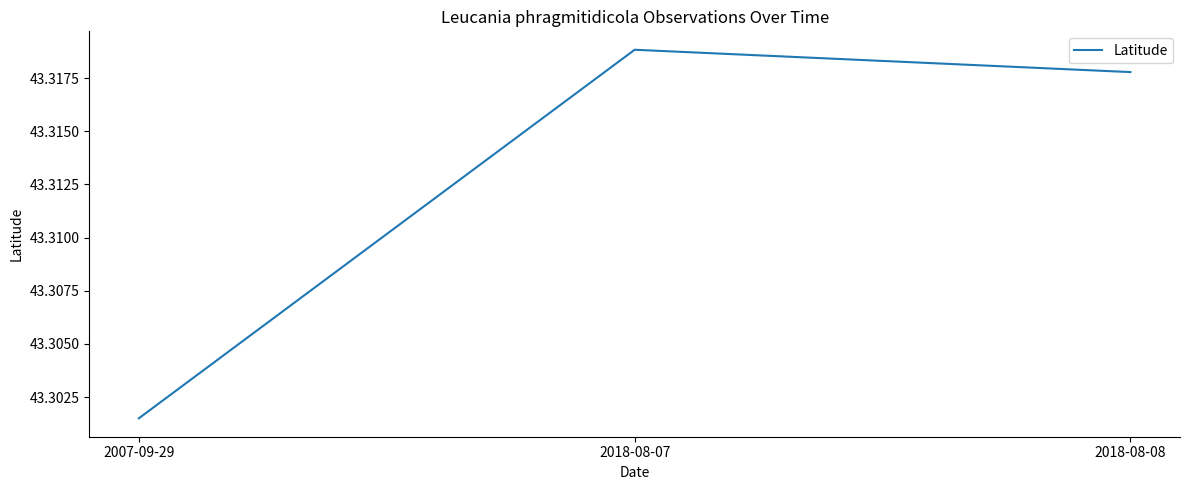

At which label is the value closest to 43?

2007-09-29